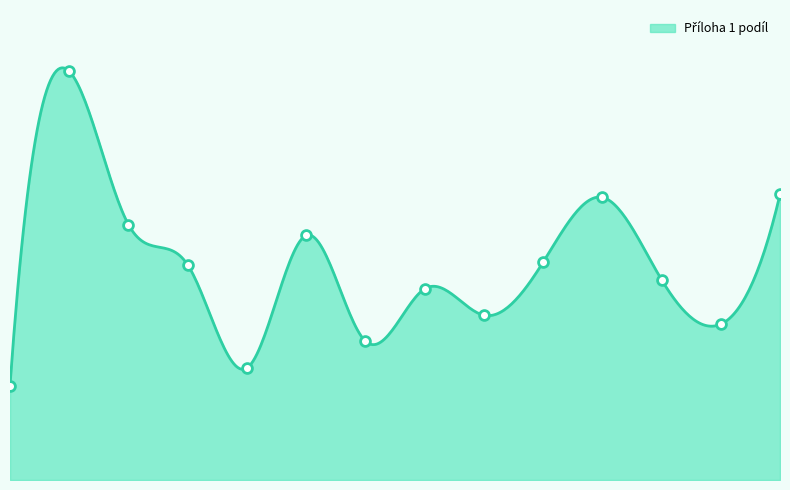

Which has a higher value, Plzeňský or Moravskoslezský?

Moravskoslezský